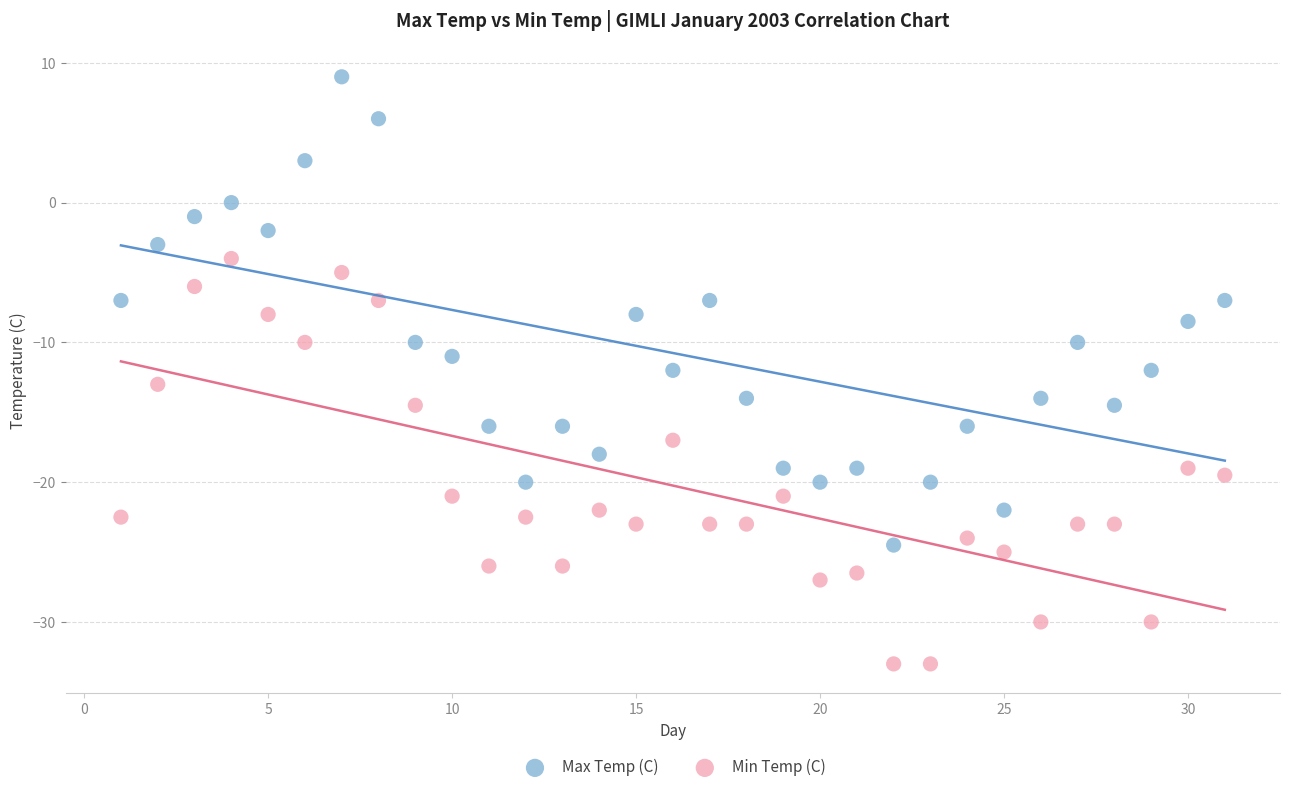

Which series contains the highest Y value?

Max Temp (C)